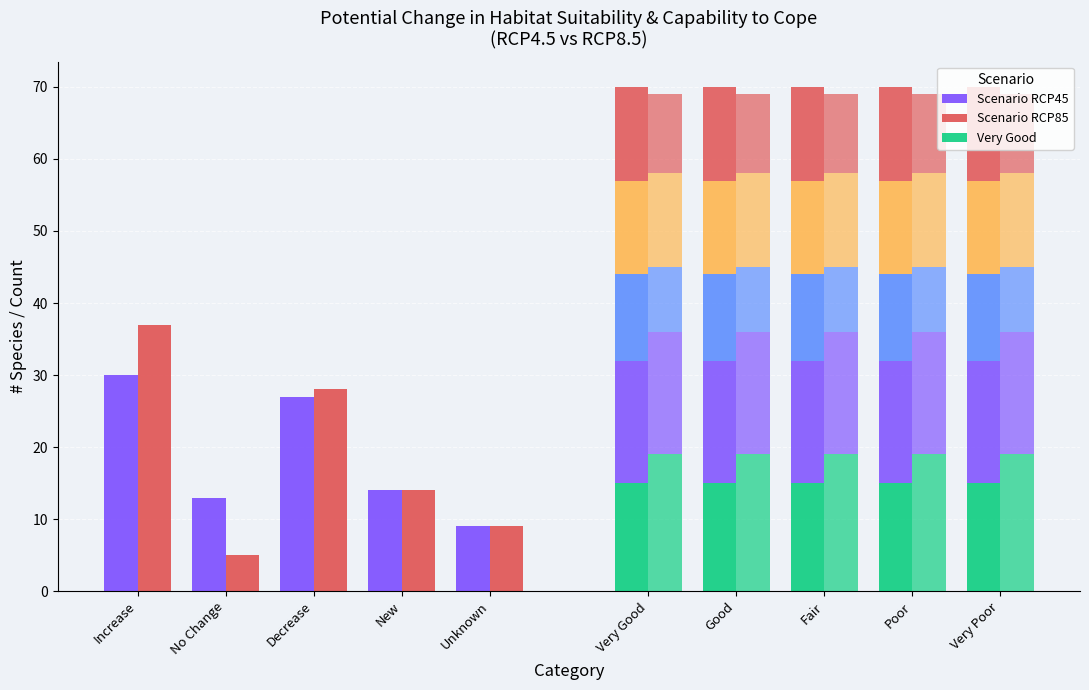

What is the difference between the second highest and minimum values in the Scenario RCP85 series?

23